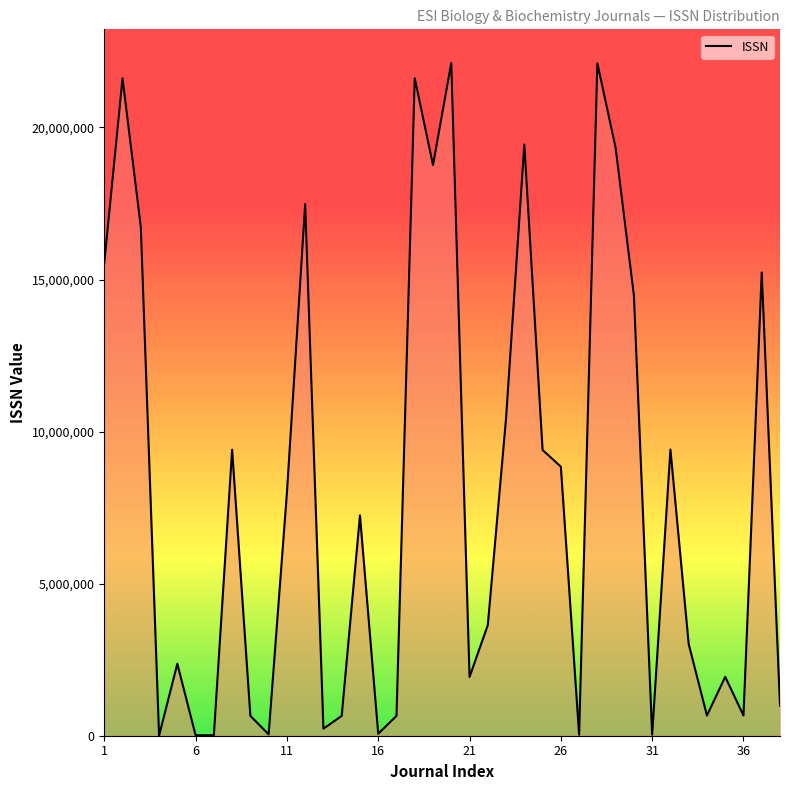

How many series are shown in this chart?

1